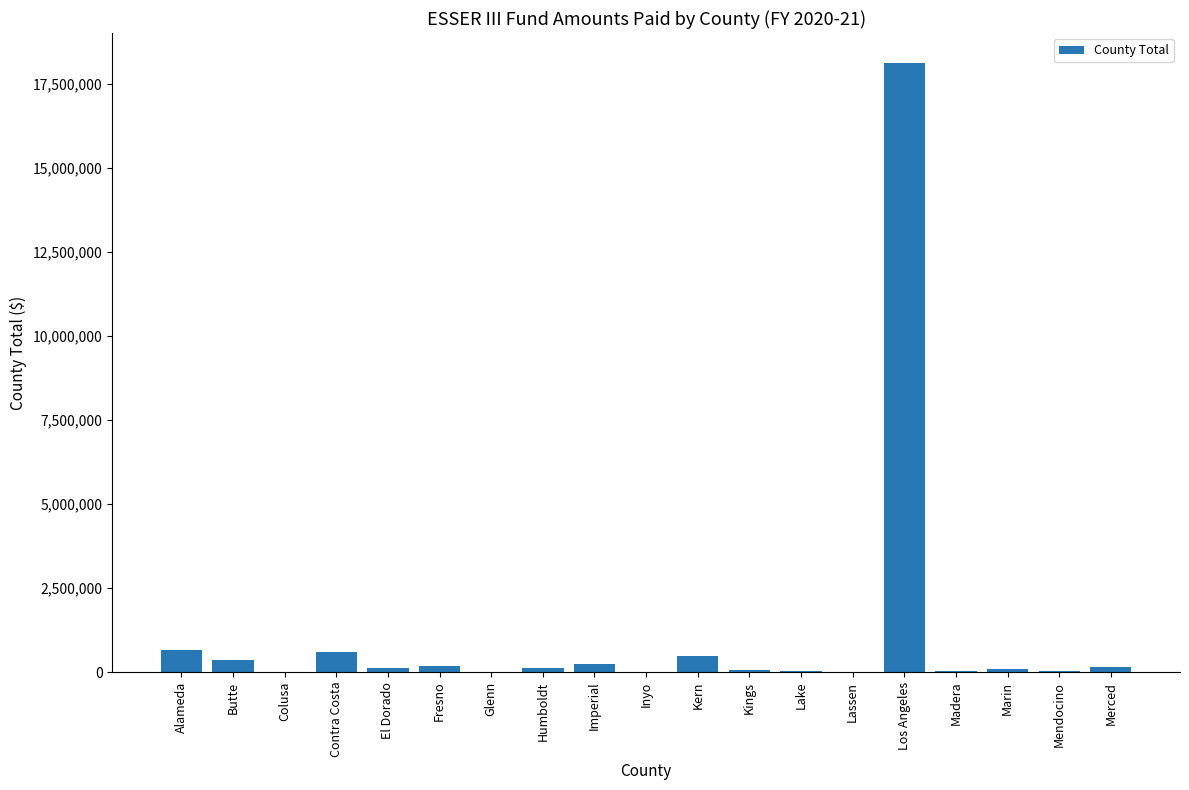

How many categories are shown in the chart?

19